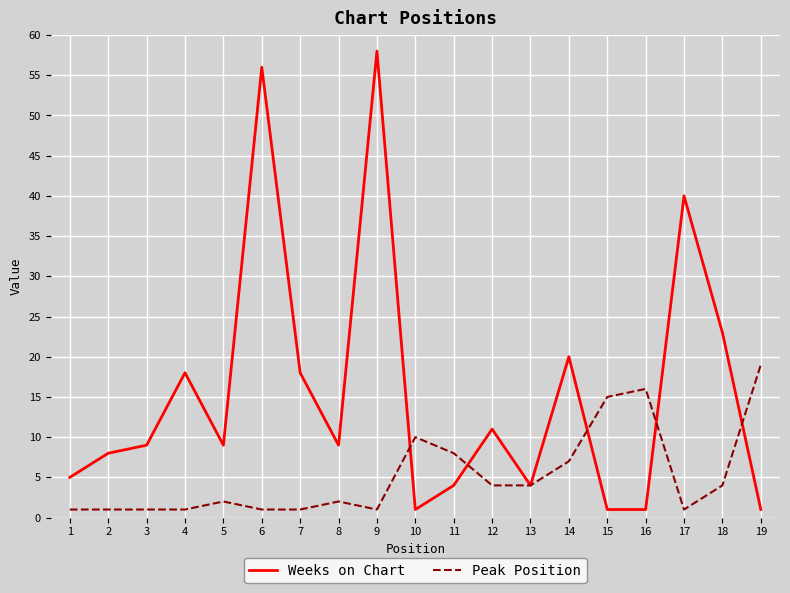

Which series has the largest total across all categories?

Weeks on Chart